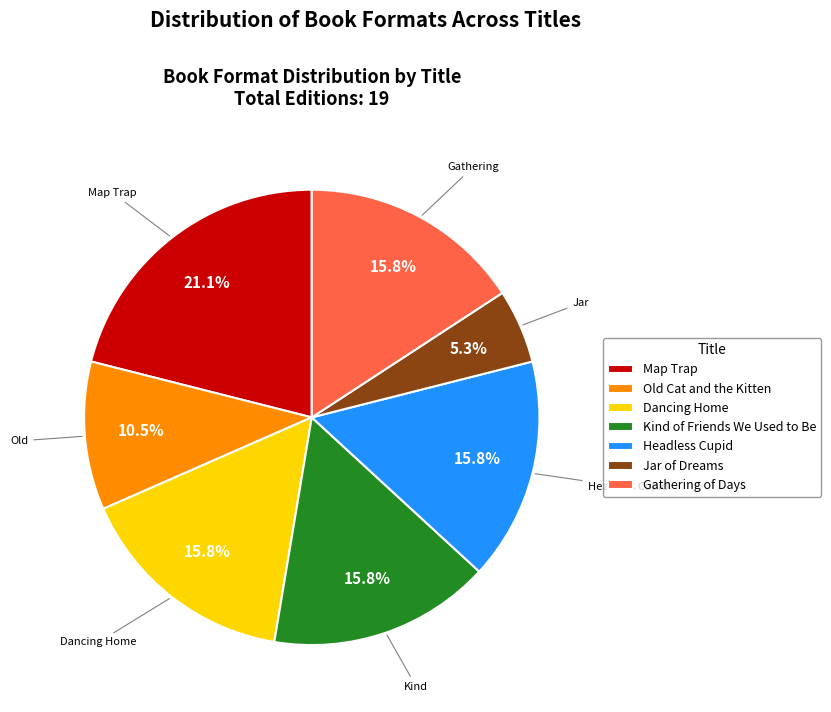

Combined, do Old Cat and the Kitten and Dancing Home account for over 50%?

No